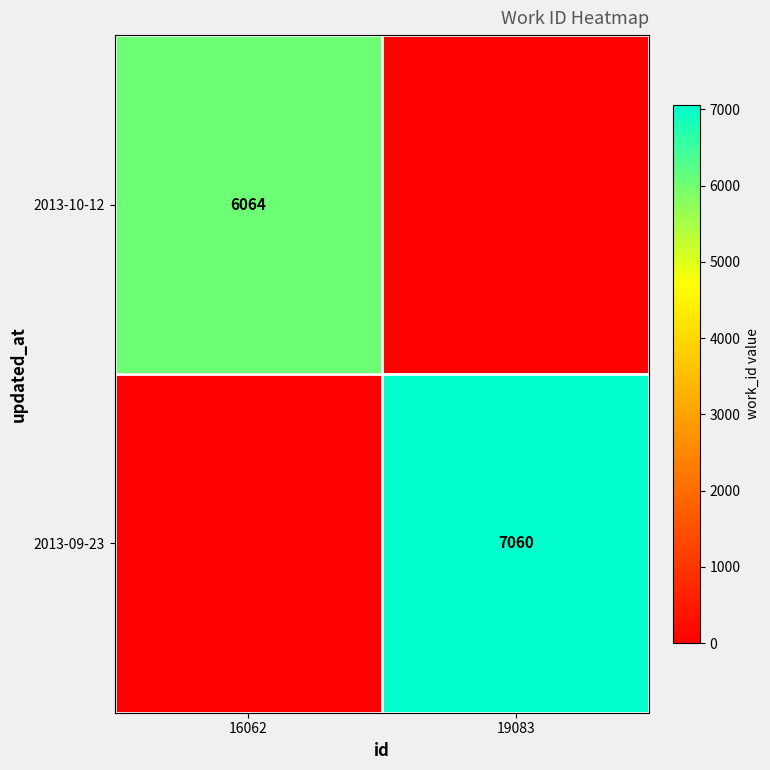

True or false: 2013-09-23 has a value of 2522 at 19083.

False